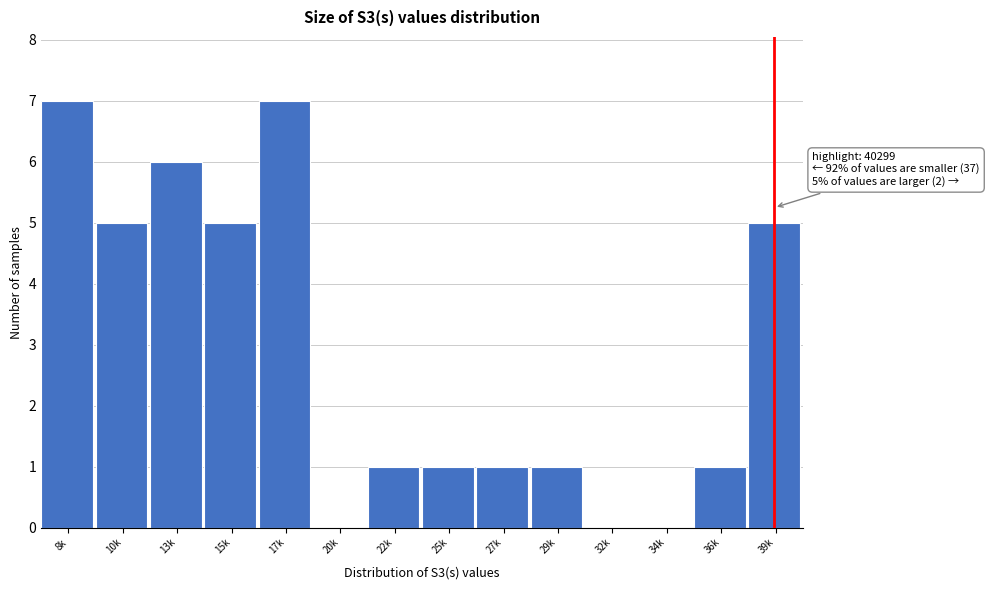

Reading left to right, list all the values displayed in this chart.

8k=7	10k=5	13k=6	15k=5	17k=7	20k=0	22k=1	25k=1	27k=1	29k=1	32k=0	34k=0	36k=1	39k=5